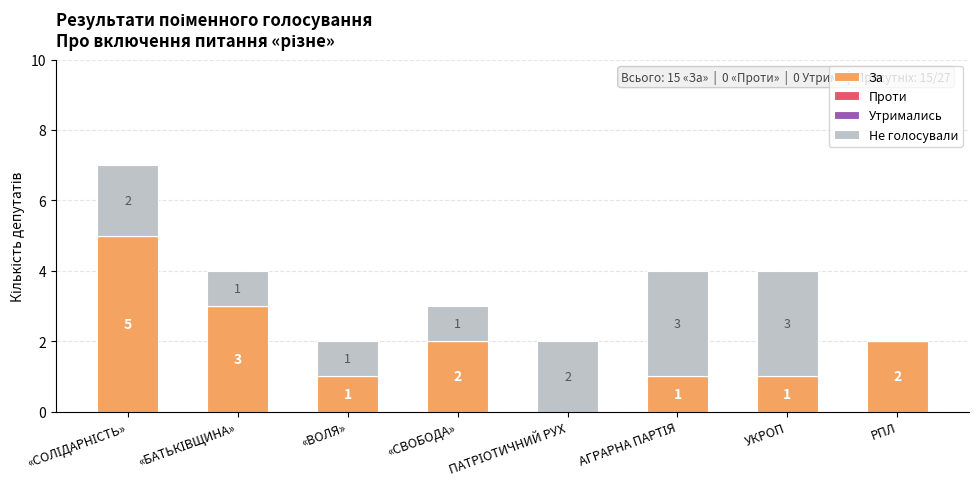

The За series shows 2 at УКРОП. True or false?

False